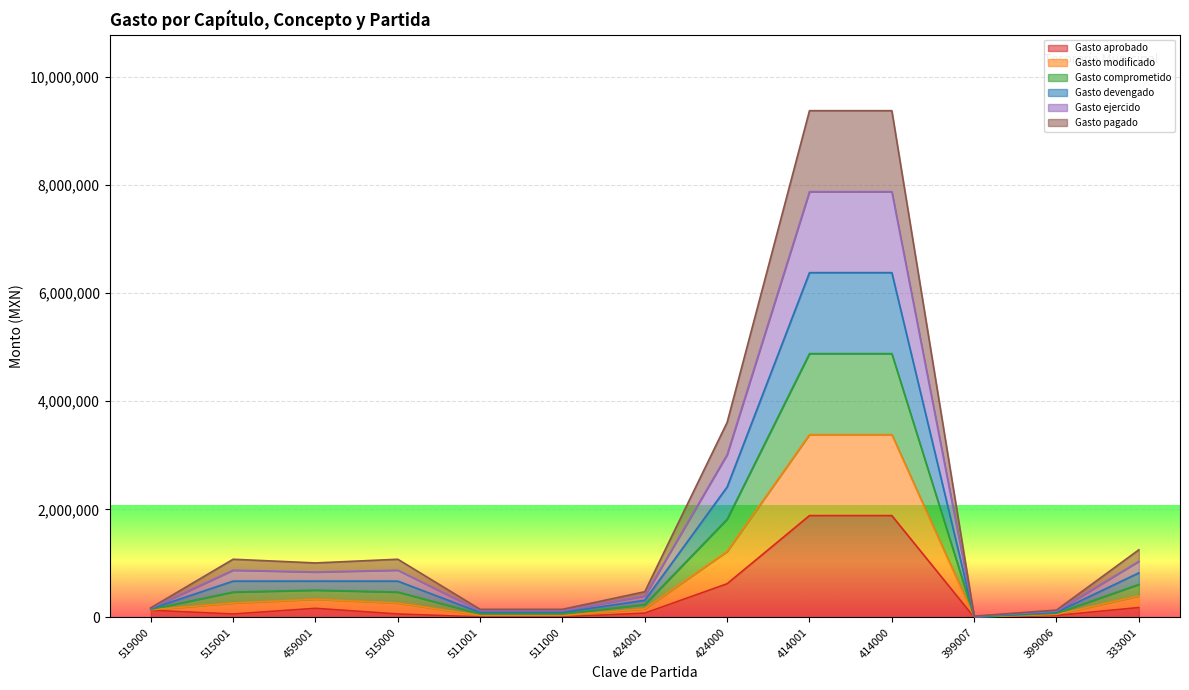

At how many categories does at least one series exceed 8749220?

2